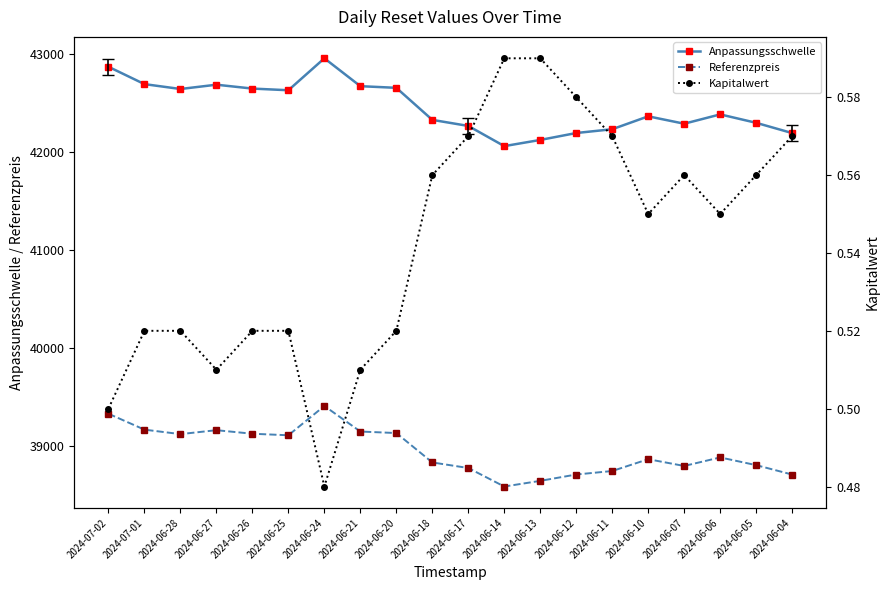

Where does the Referenzpreis series first go above 38886?

2024-07-02